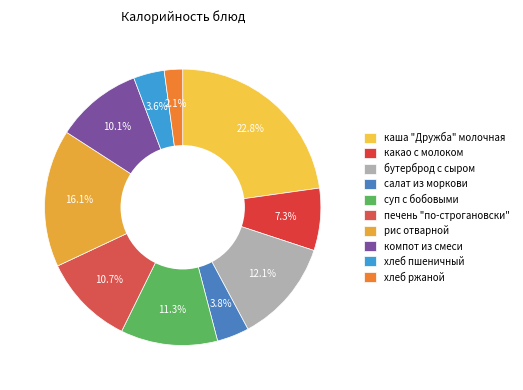

Does компот из смеси account for over 50% of the chart?

No